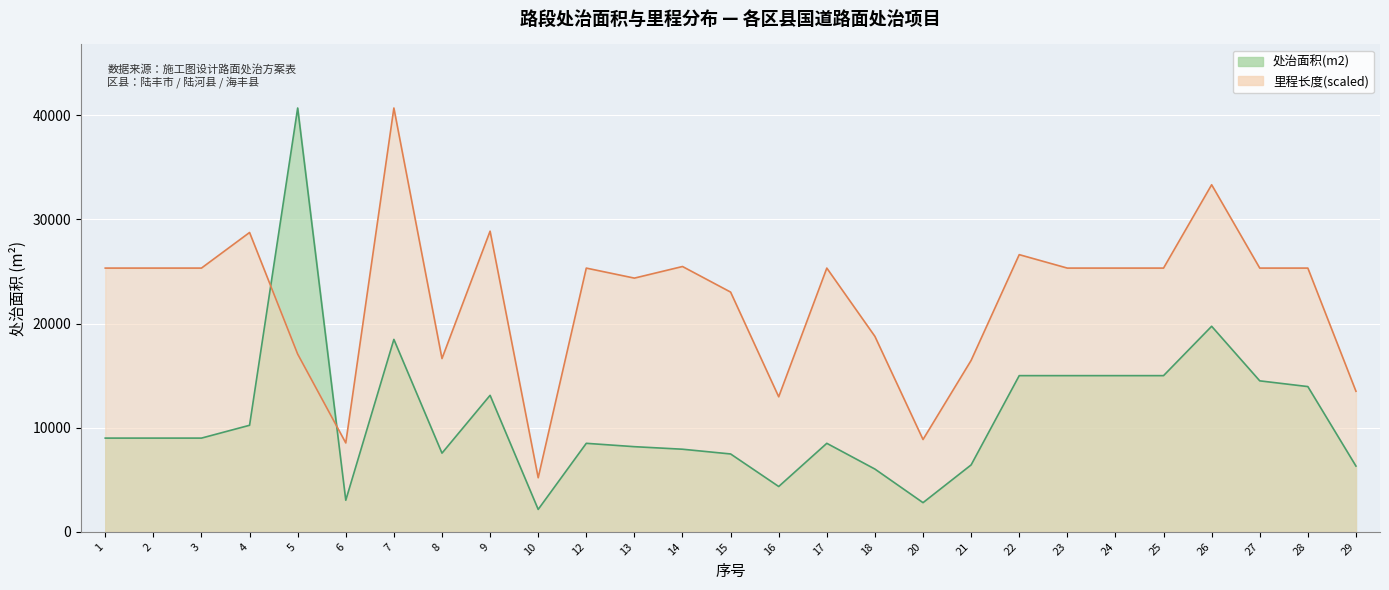

True or false: 处治面积(m2) and 里程长度 intersect in this chart.

True